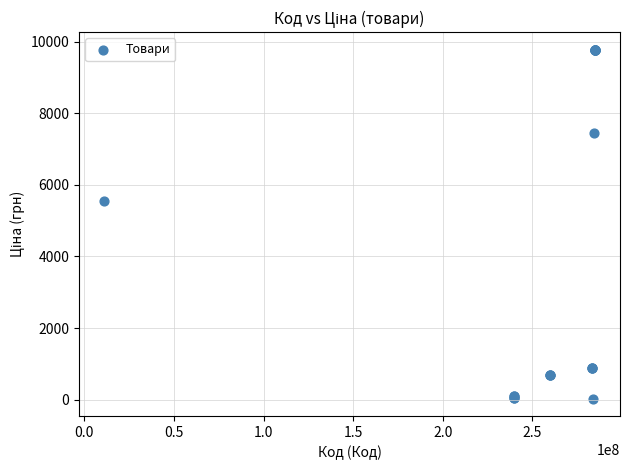

What Y value in the scatter plot is closest to 4903?

5560.3